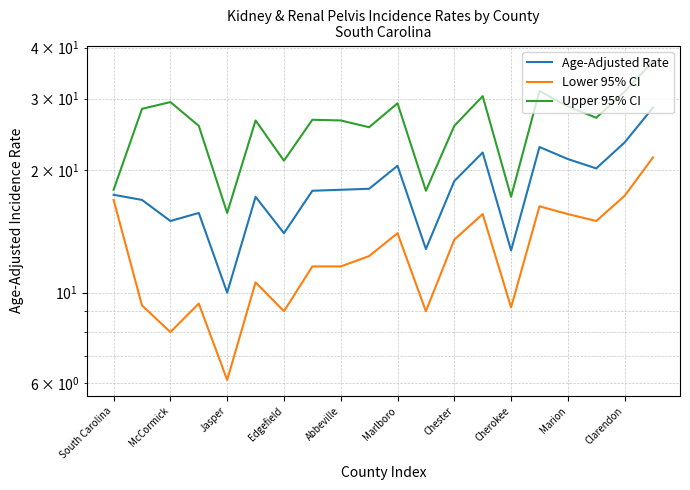

What is the difference between the maximum and minimum values in the Lower 95% CI series?

15.4